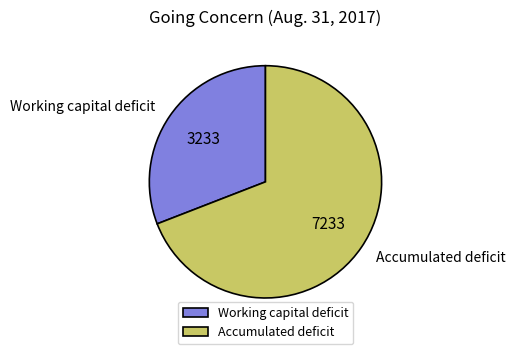

What is the smallest slice in the pie chart?

Working capital deficit